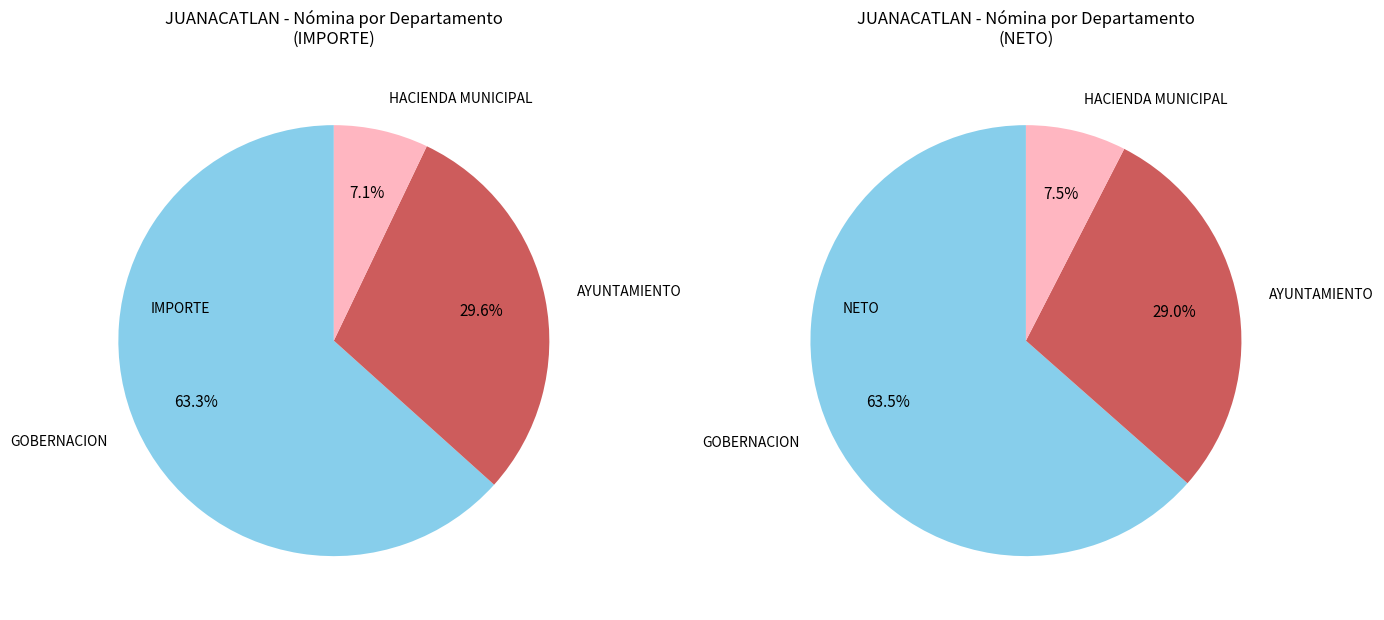

Between PRESIDENCIA and GOBERNACION, which is larger?

GOBERNACION